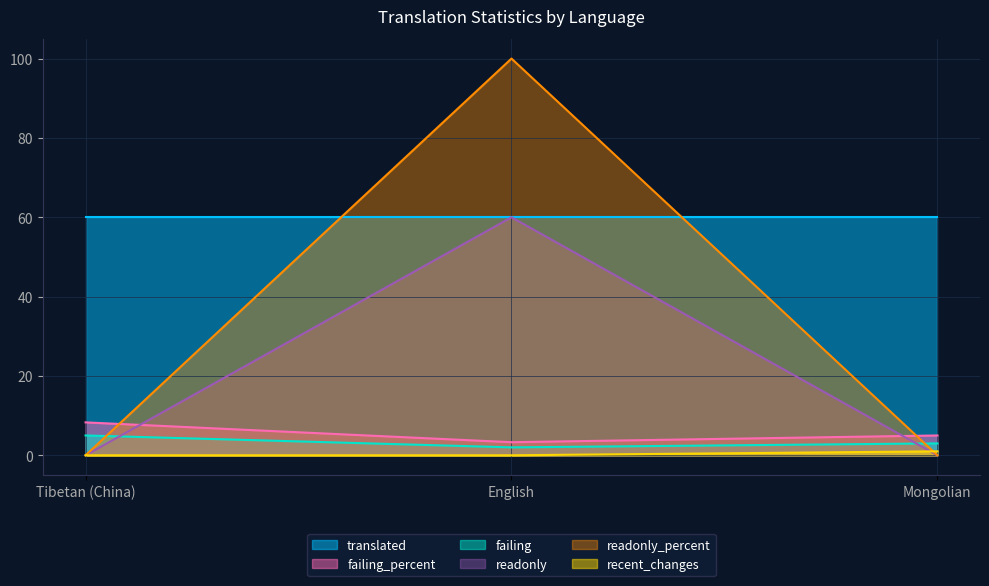

Which series has the widest spread of values?

readonly_percent